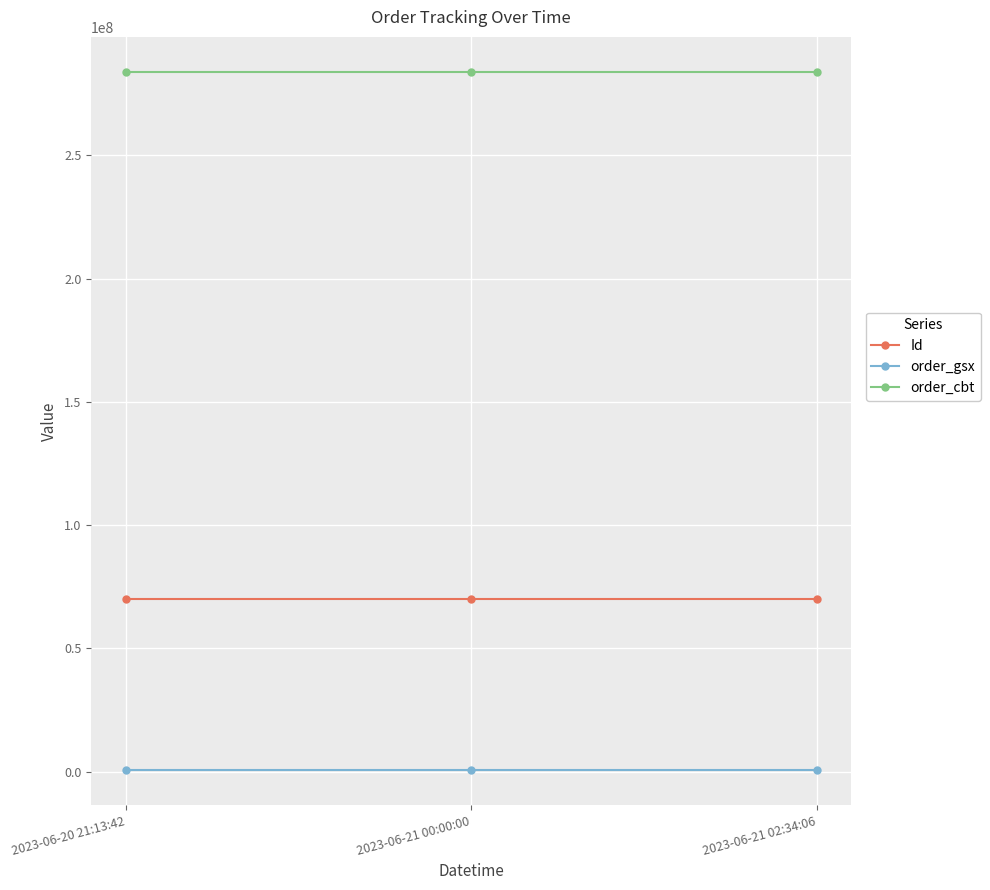

Rank the series by their maximum value, from highest to lowest.

order_cbt, Id, order_gsx